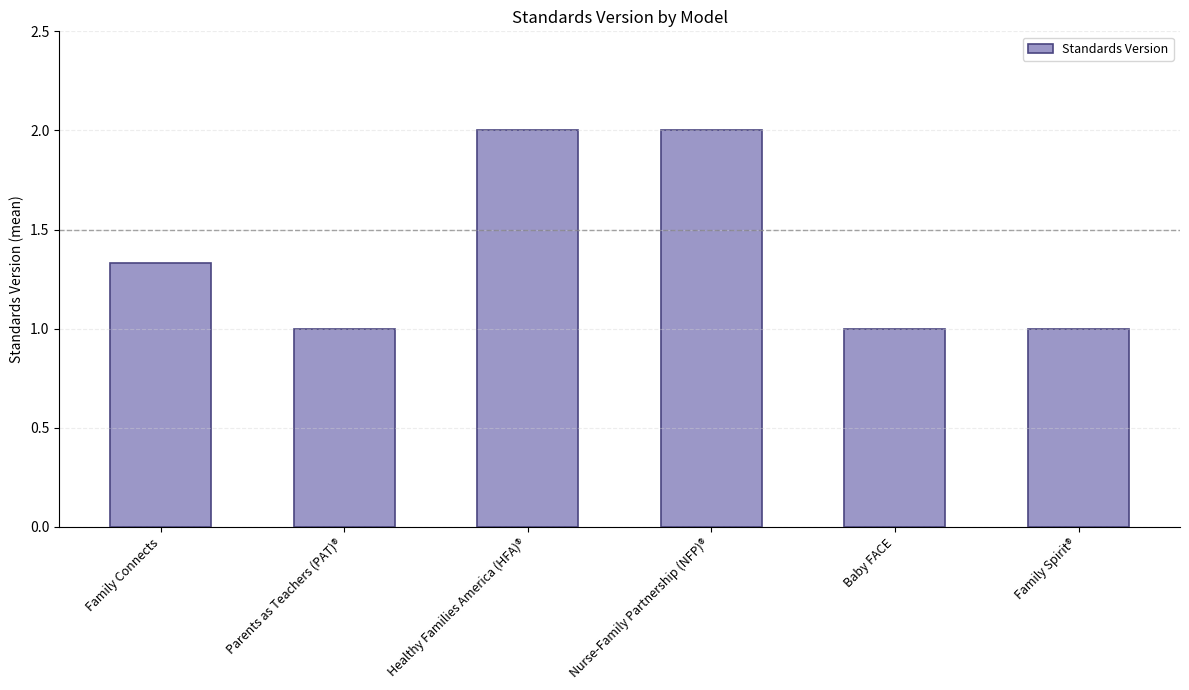

Is it true that the value at Parents as Teachers (PAT)® is 1.4?

False